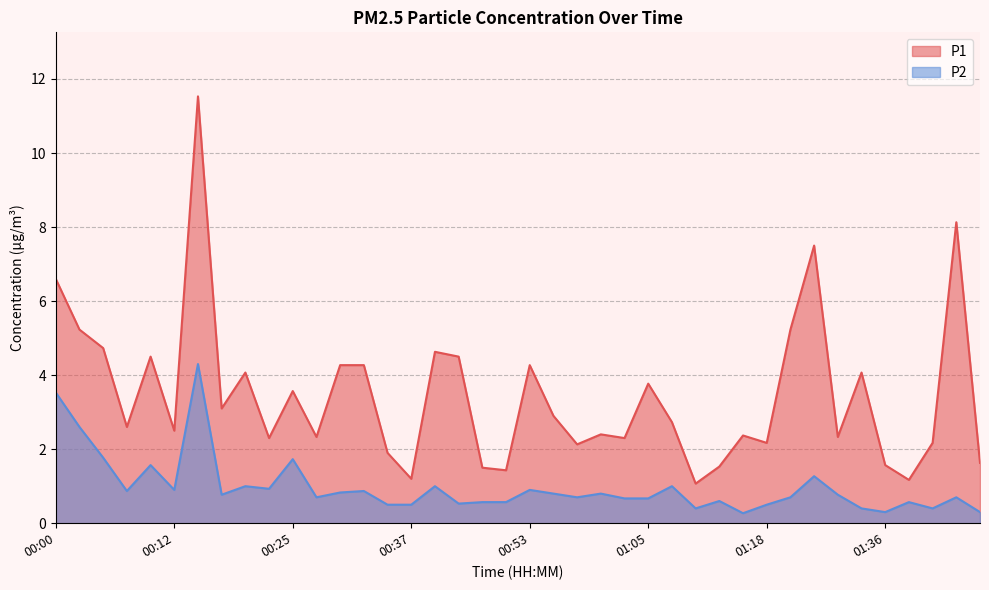

What is the difference between the maximum and second lowest values in the P2 series?

4.0